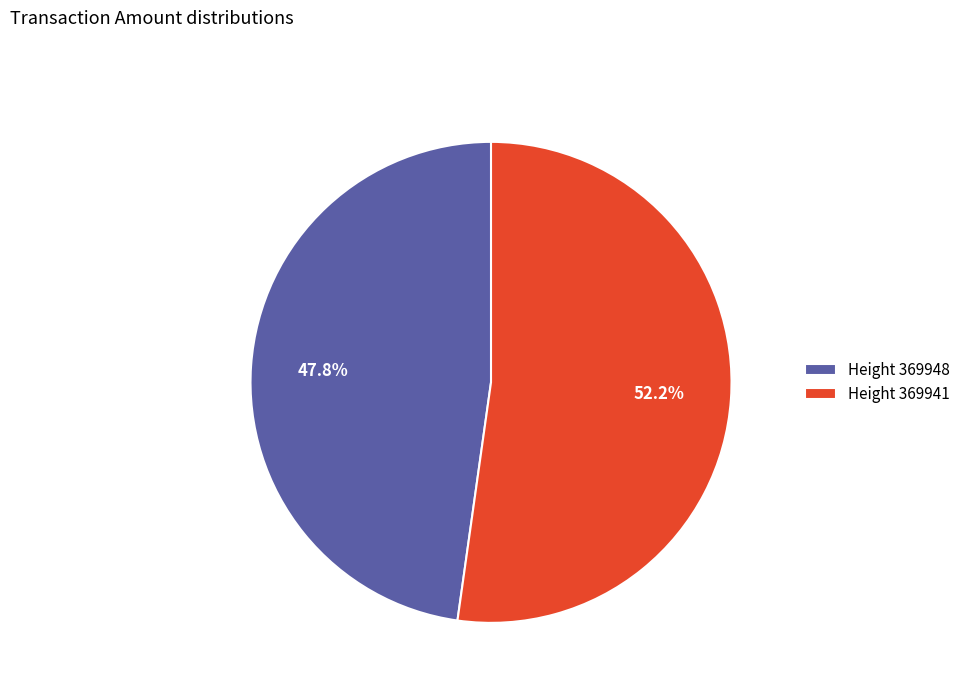

Which slice represents more than half of the pie?

Height 369941